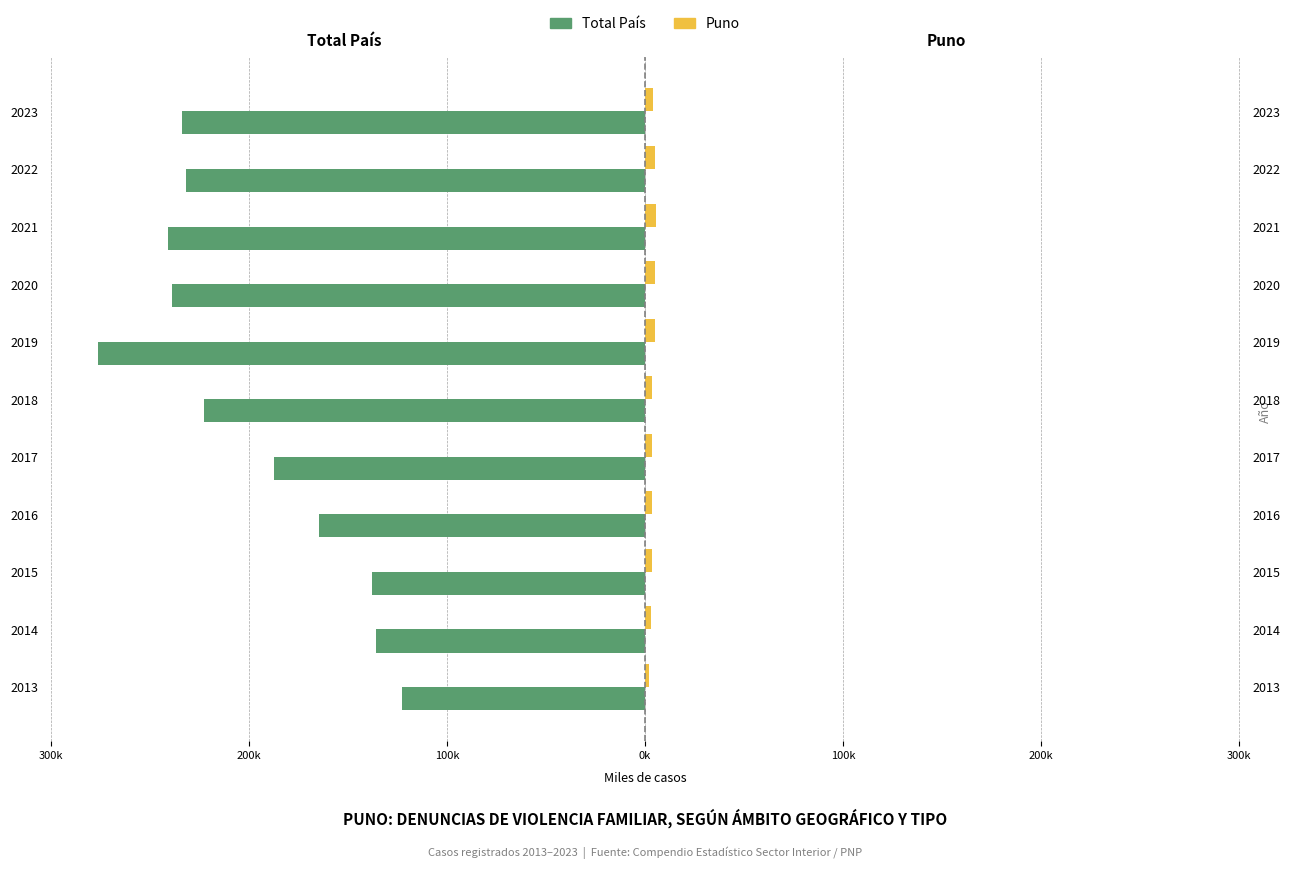

What are all the series names shown in the legend?

Total País, Puno